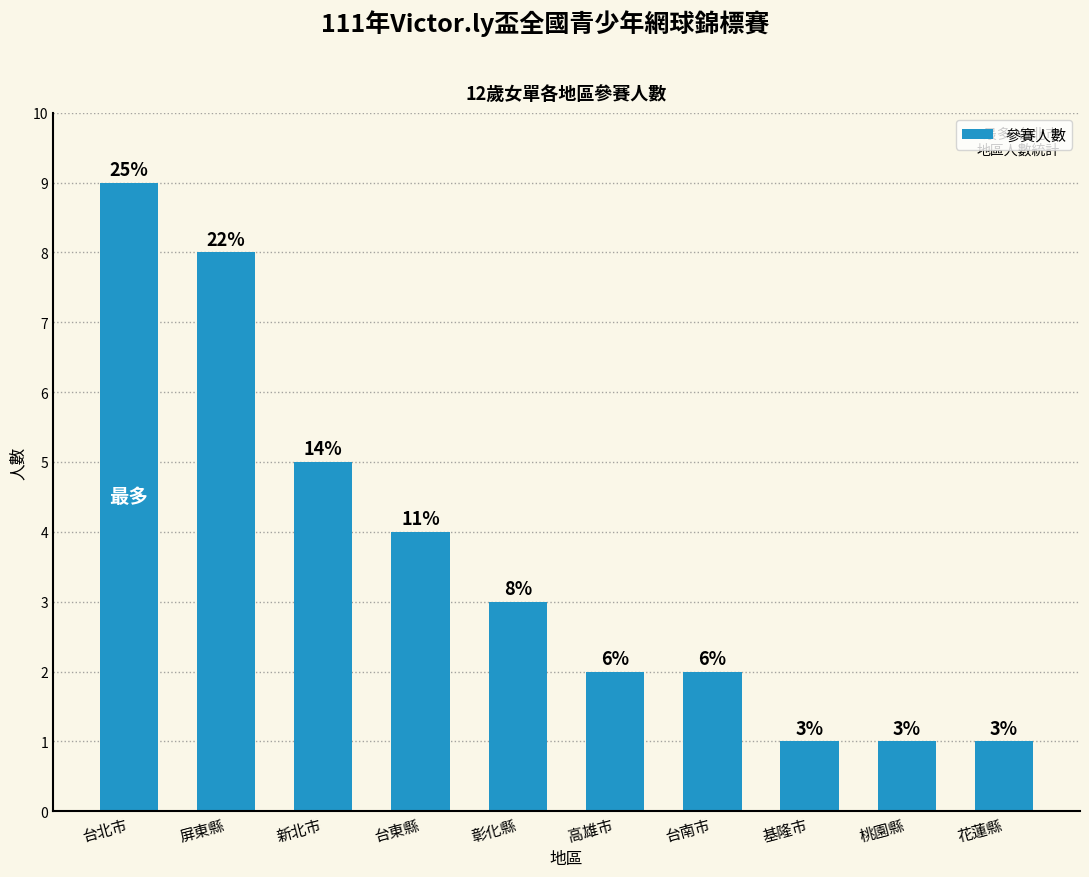

What is the change in value from 彰化縣 to 高雄市?

-1